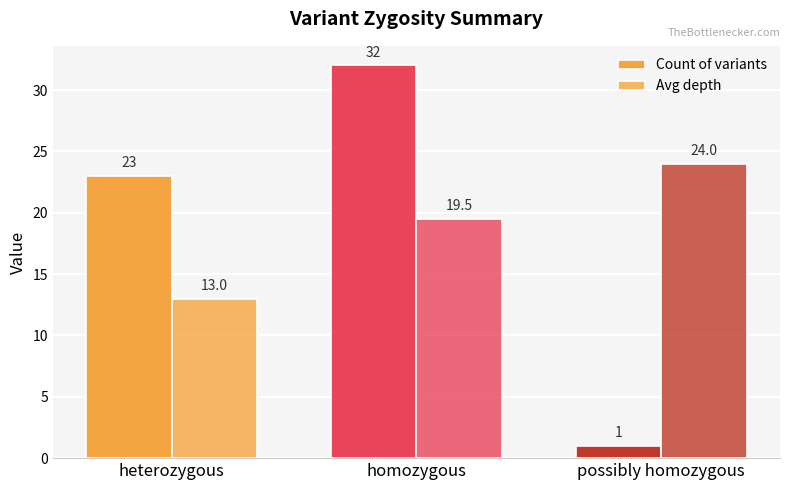

Rank the series by their average value, from lowest to highest.

Count of variants, Avg depth